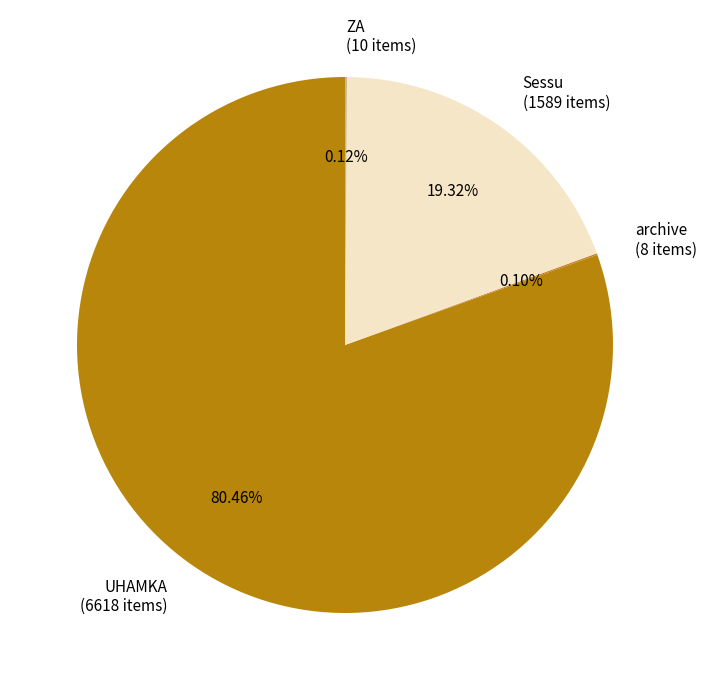

Is UHAMKA (6618 items) the majority of the pie?

Yes